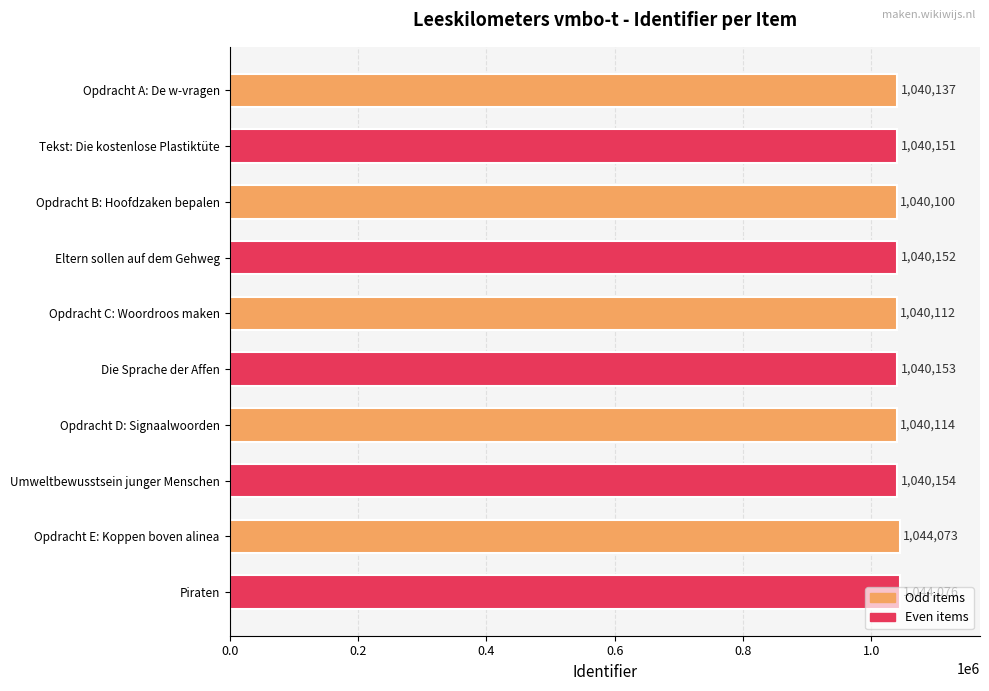

What is the sum of all values?

10409222